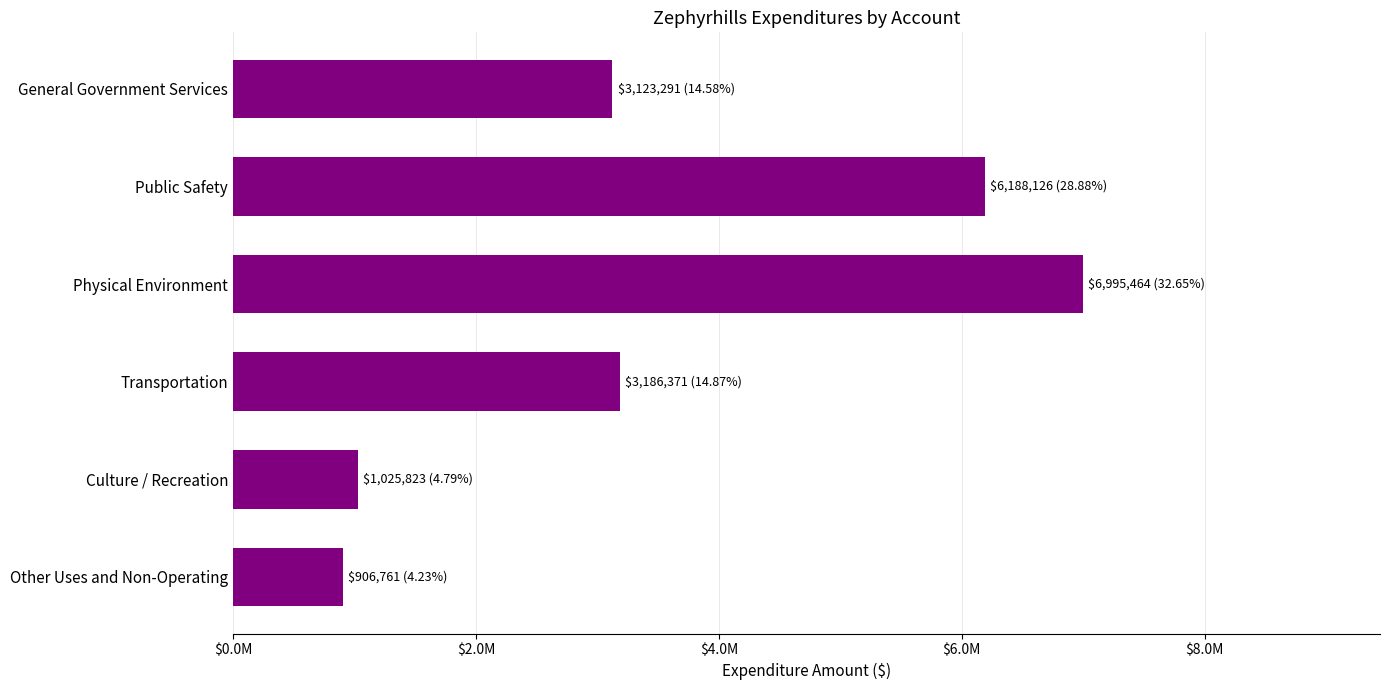

What is the sum of all values?

21425836